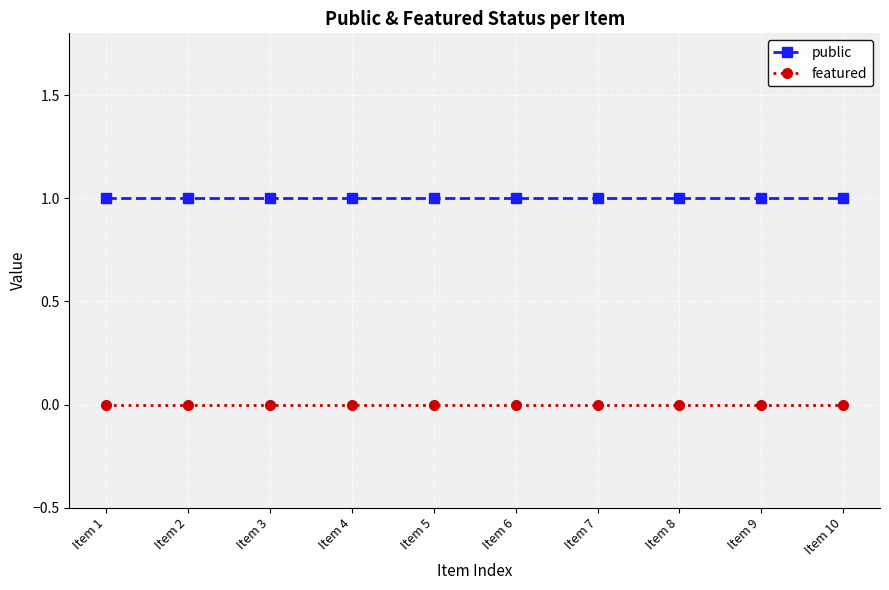

What is the value of the public point at the 3rd from the left?

1